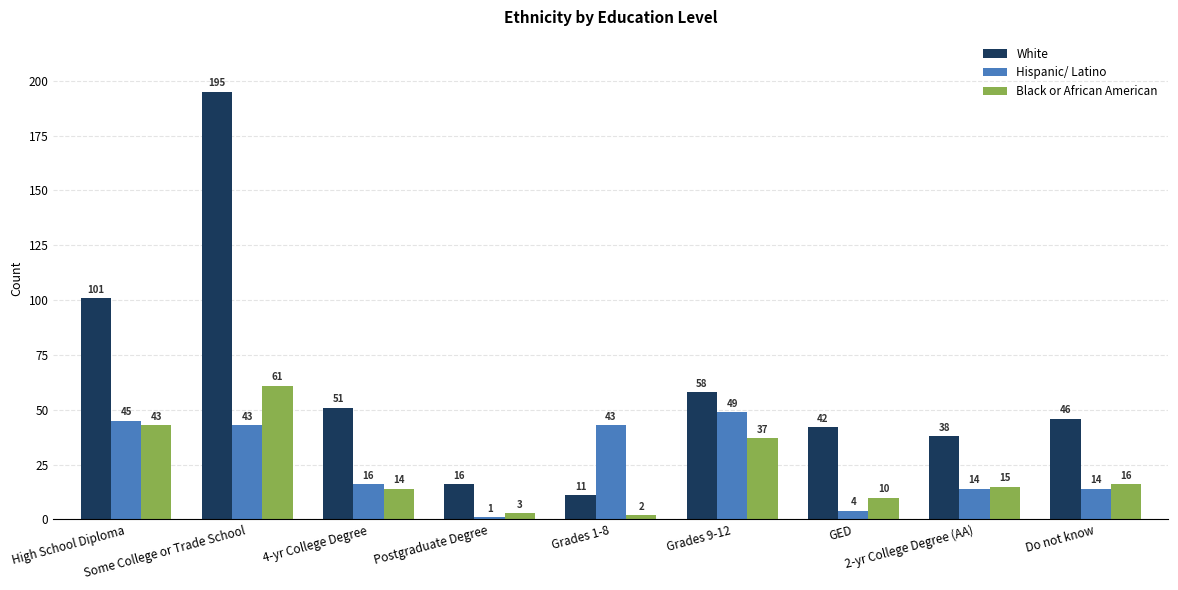

Count the number of data series in this chart.

3